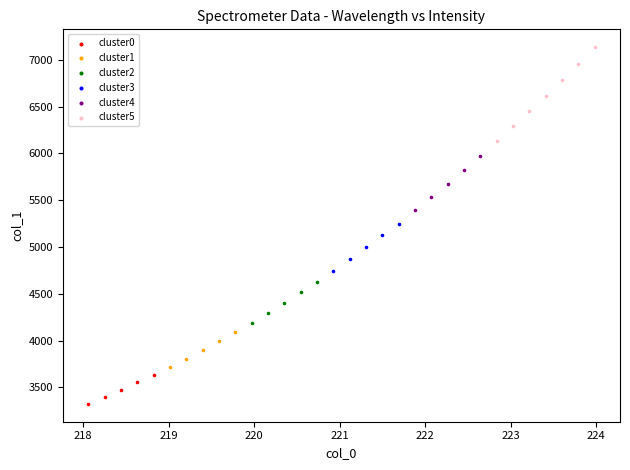

Which series reaches the minimum Y coordinate?

cluster0